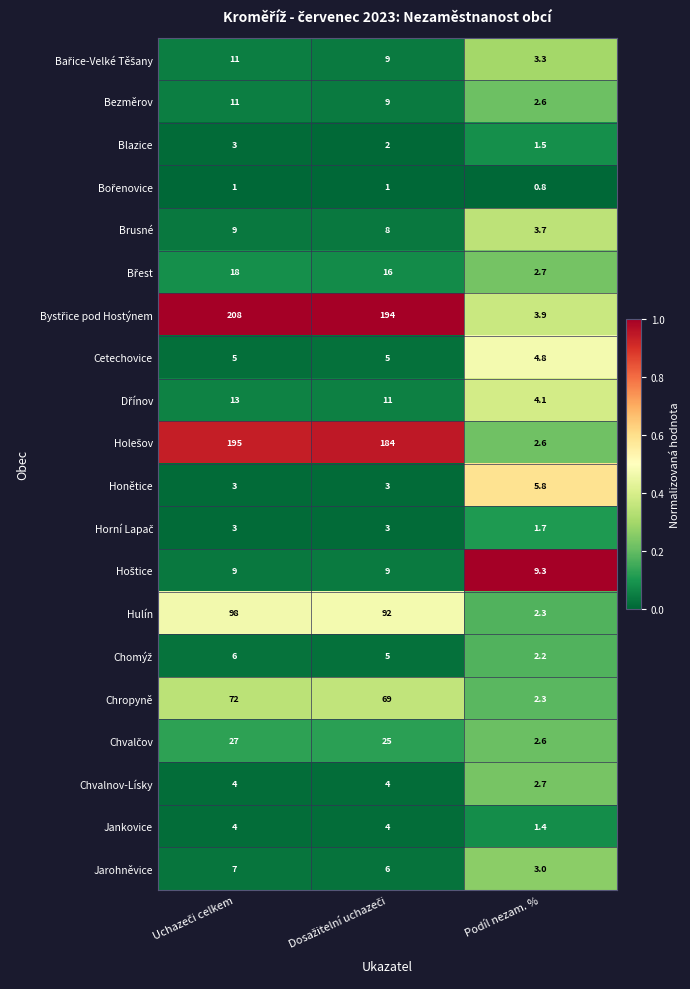

Which label corresponds to the smallest value in the chart?

Podíl nezam. %